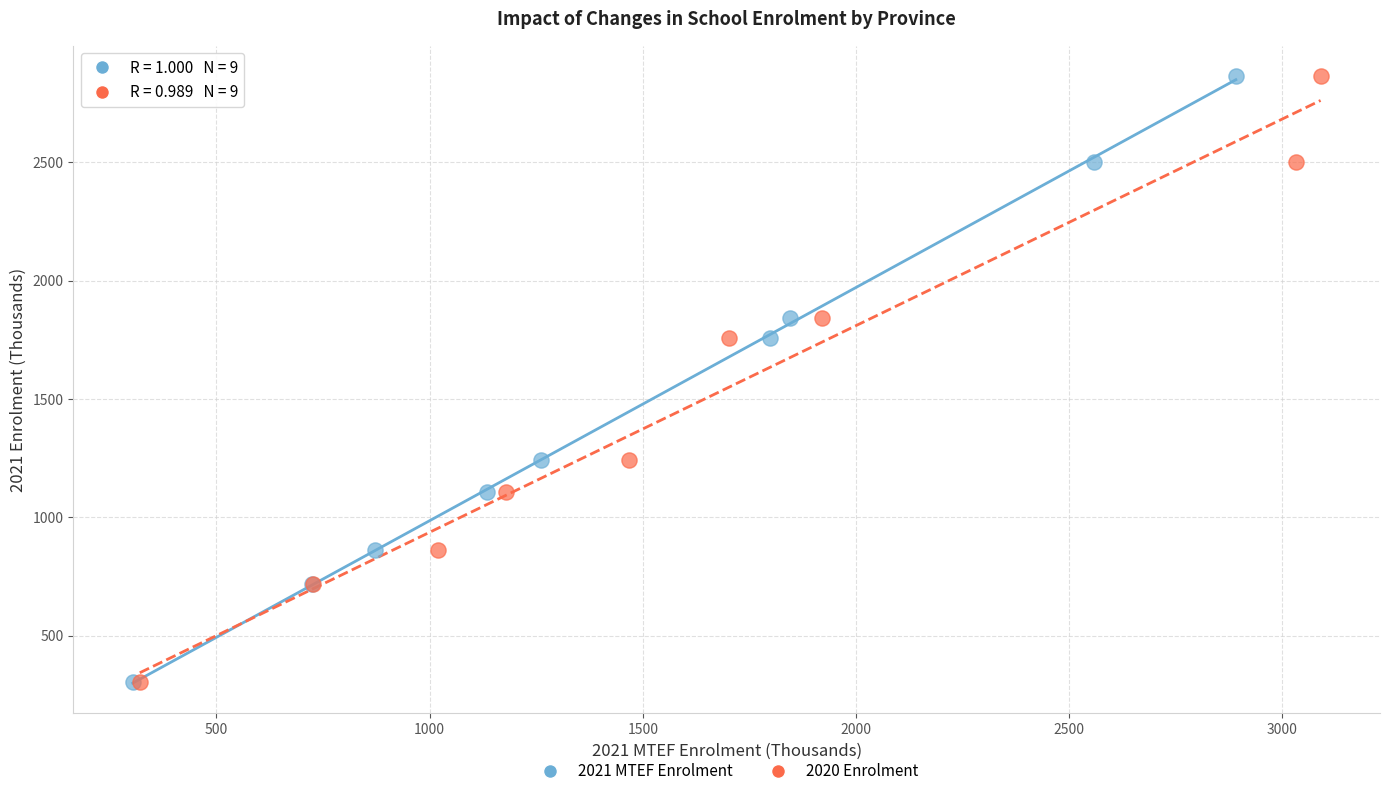

What are all the series names shown in the legend?

2021 MTEF Enrolment, 2020 Enrolment